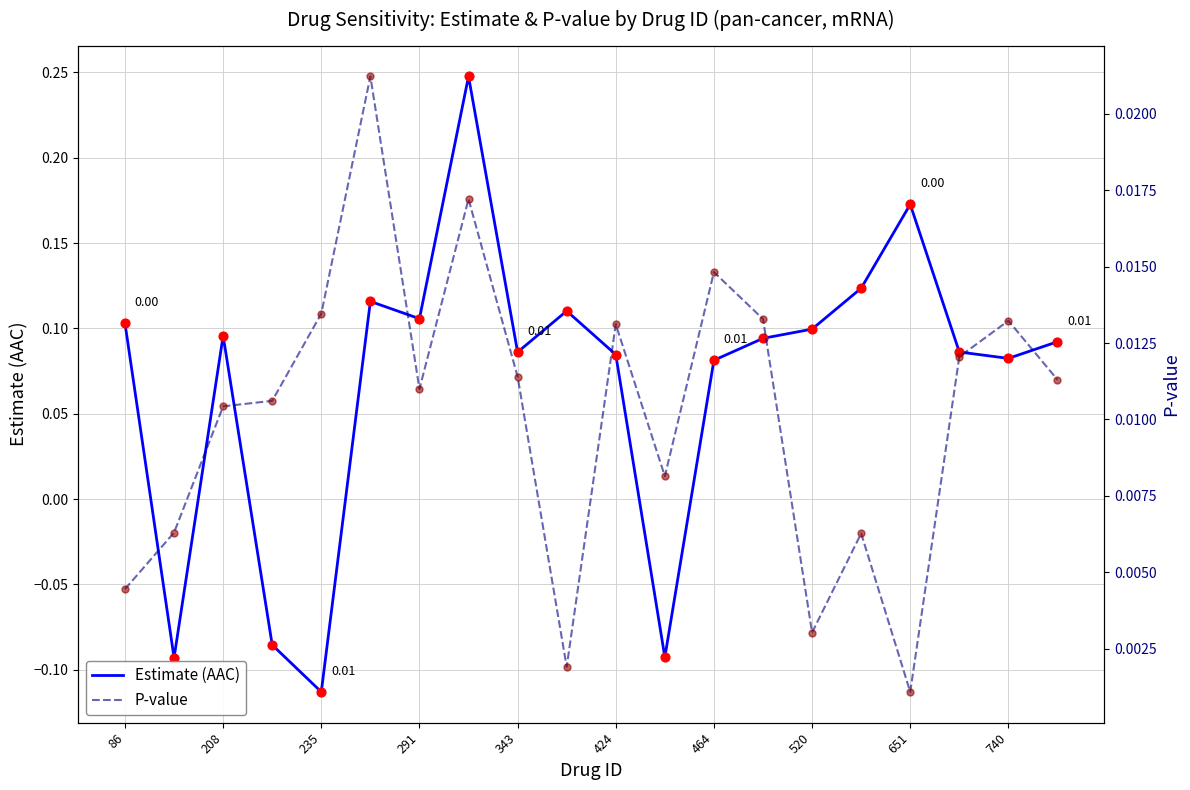

What is the total value across all series at 17?

0.1